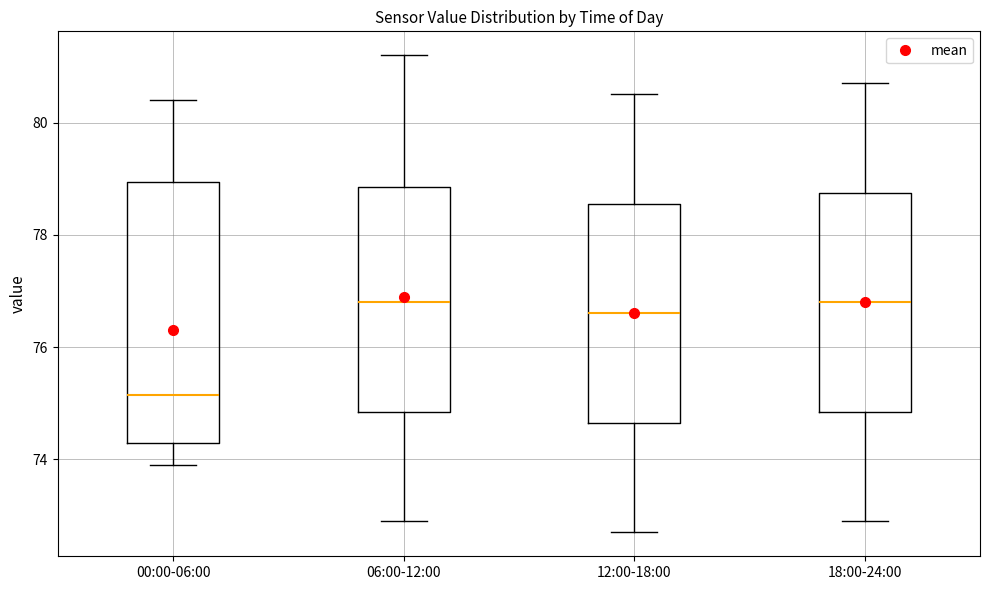

Where does the upper whisker of the box for 06:00-12:00 end on the y-axis? The values are not printed on the chart, so give them approximately, as read against the axis.

81.2